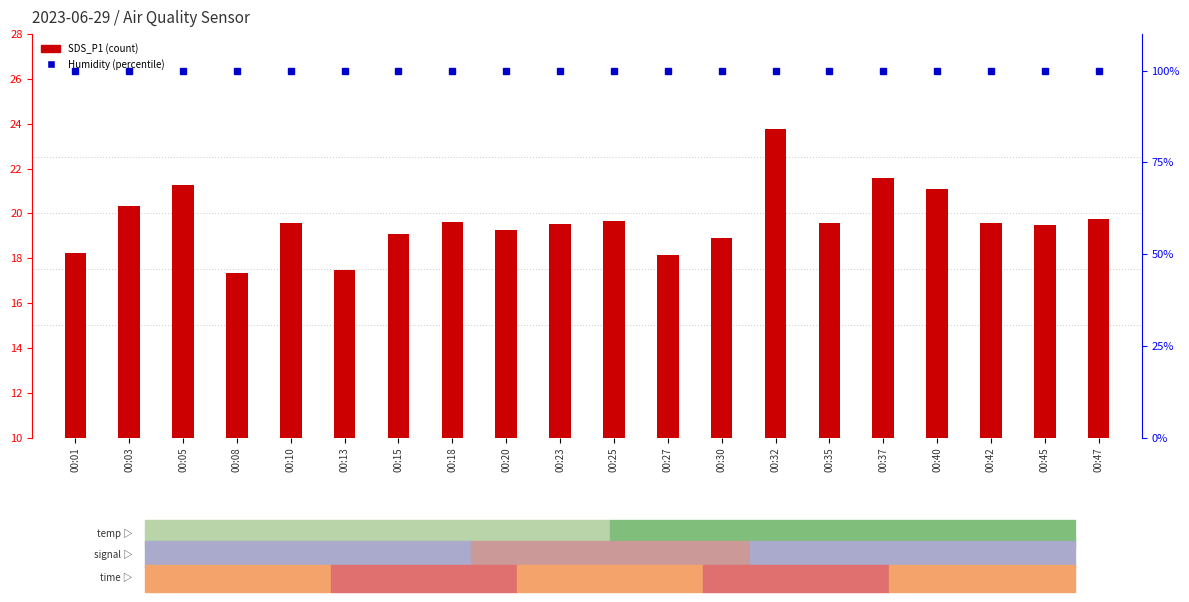

What is the difference between the SDS_P1 values at 00:01 and 00:40?

2.9